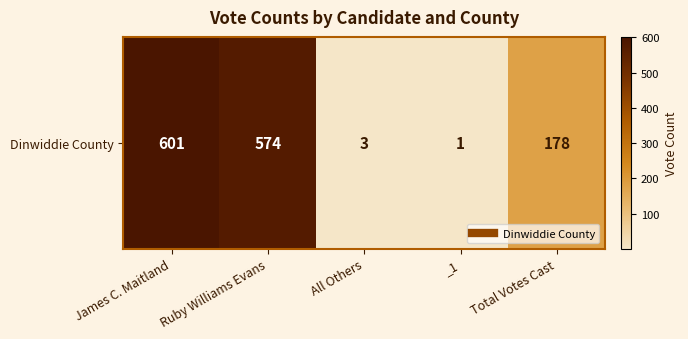

How many data points are less than 178?

2